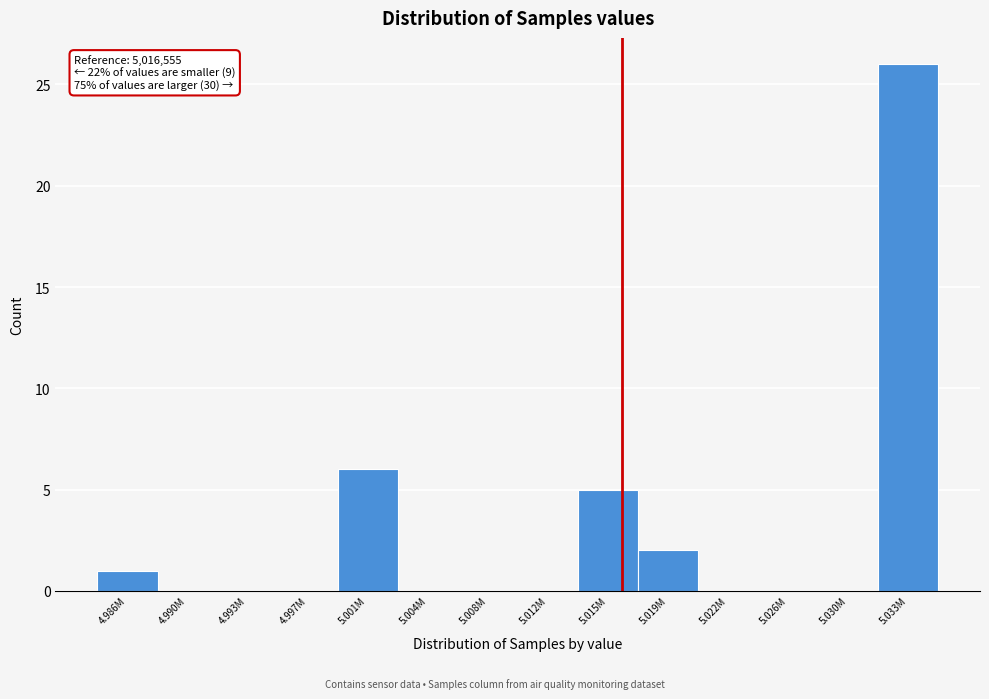

Reading left to right, list all the values displayed in this chart.

4.986M=1	4.990M=0	4.993M=0	4.997M=0	5.001M=6	5.004M=0	5.008M=0	5.012M=0	5.015M=5	5.019M=2	5.022M=0	5.026M=0	5.030M=0	5.033M=26